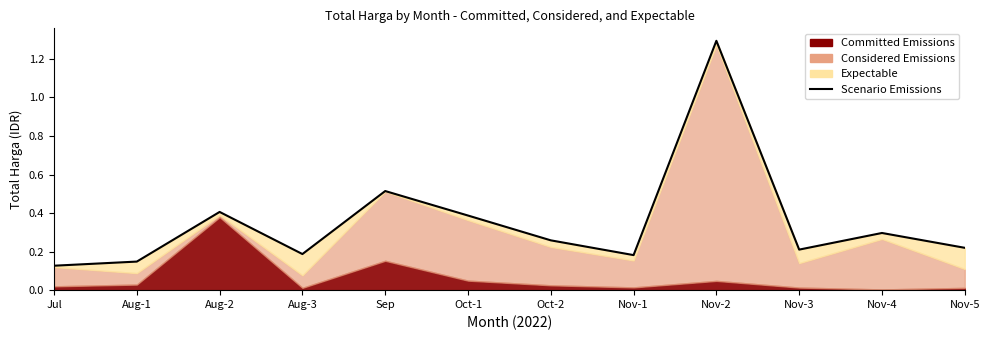

What is the approximate value at Oct-2?

0.3